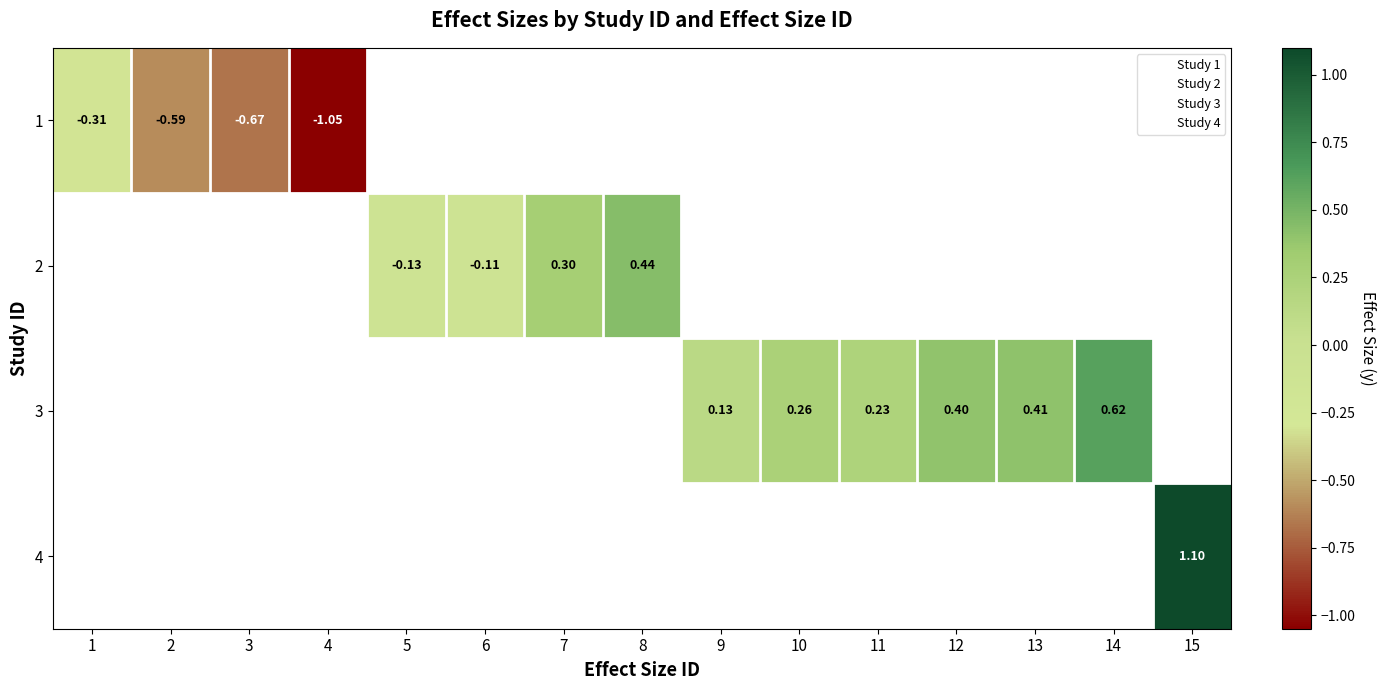

Is the value of 1 at 1 greater than the value of 4 at 15?

No